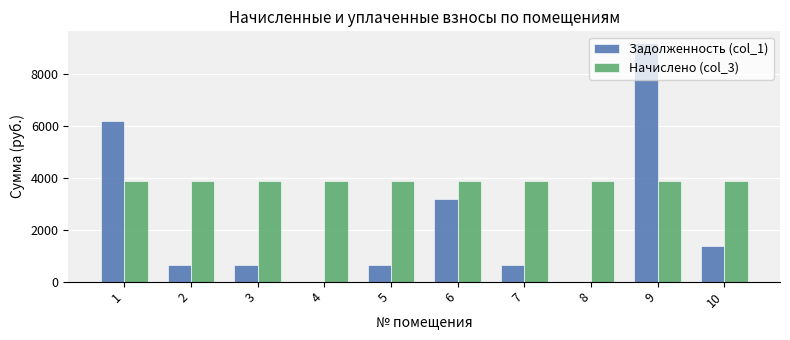

Are the bars horizontal?

No